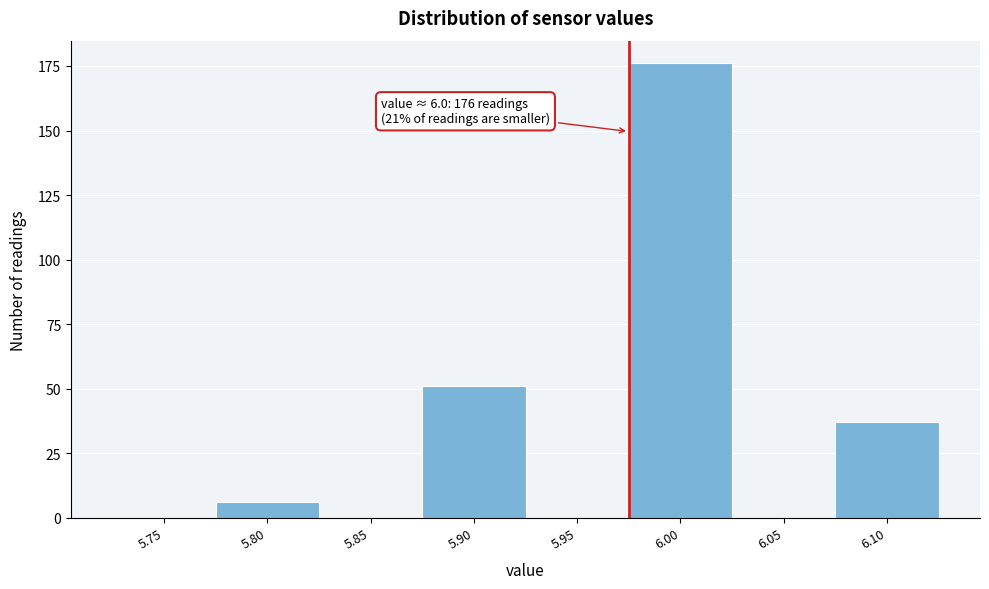

Reading right to left, extract all data points from this chart.

6.10=37	6.05=0	6.00=176	5.95=0	5.90=51	5.85=0	5.80=6	5.75=0